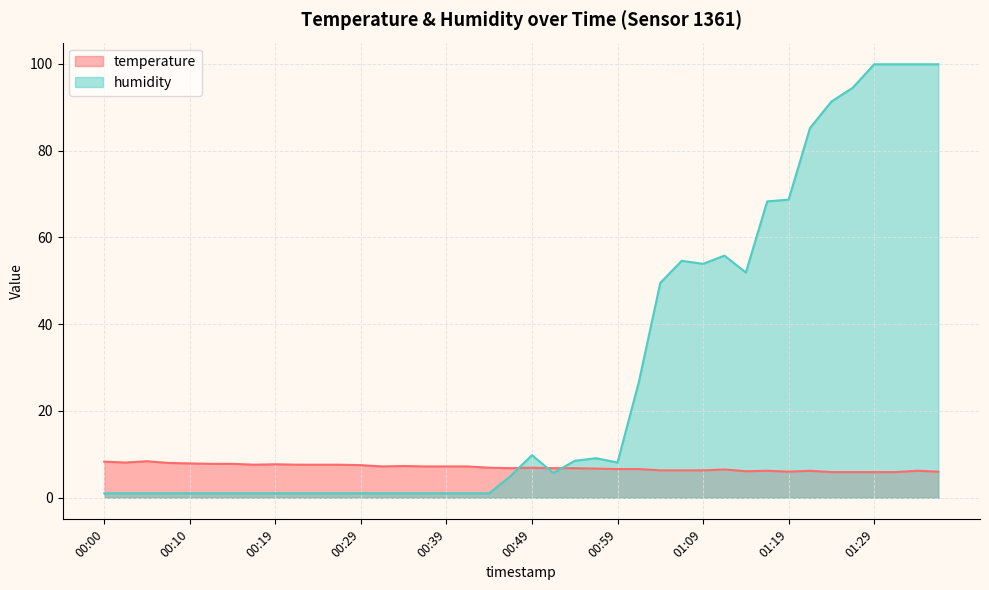

What is the difference between the maximum and minimum values in the humidity series?

98.9